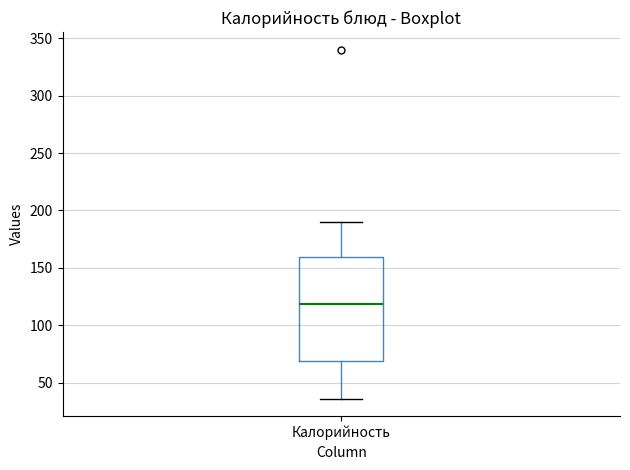

Transcribe this box plot: give where the median line is, the range the box spans, and where the two whiskers end, as read against the y-axis. The values are not printed on the chart, so give them approximately, as read against the axis.

median 120, box 70 to 160, whiskers 35 to 190